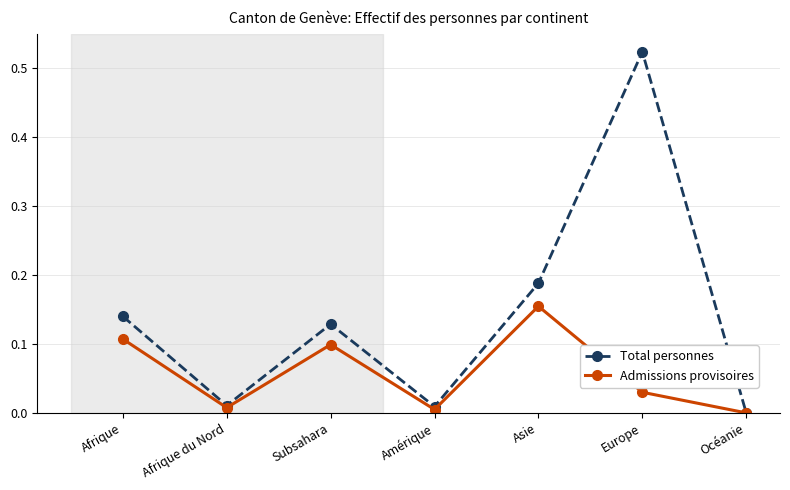

What is the label of the 5th point from the right?

Subsahara